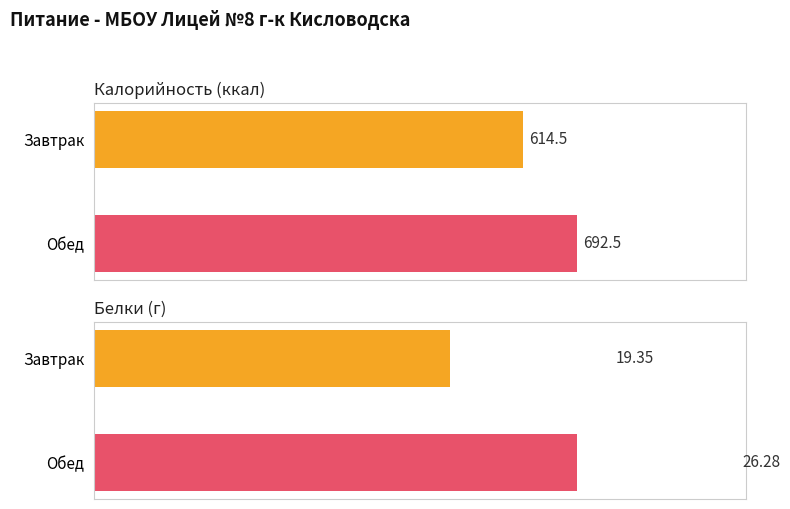

Which series changed the most between Завтрак and Обед?

Калорийность